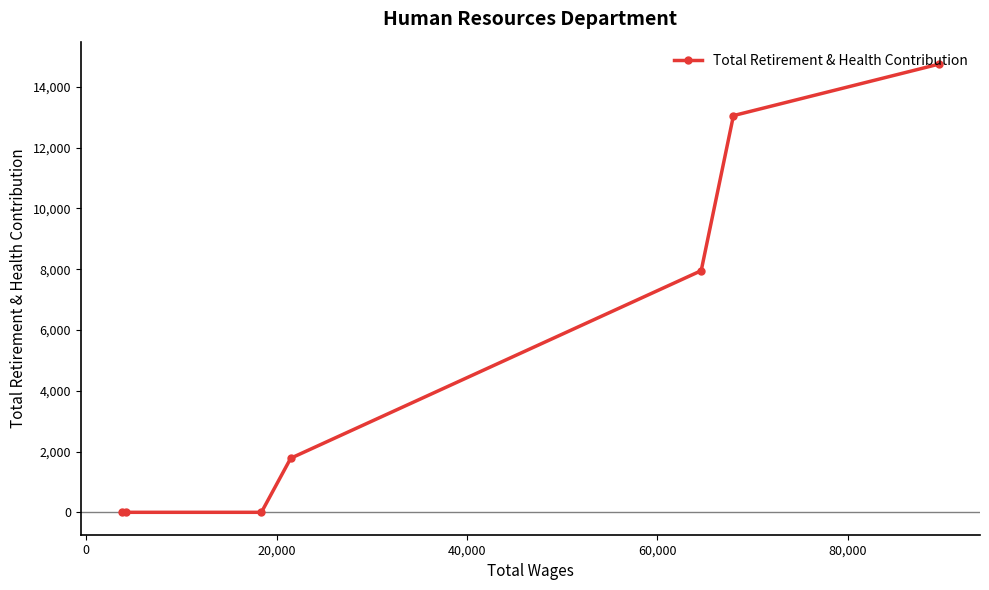

How many distinct data groups are displayed?

1